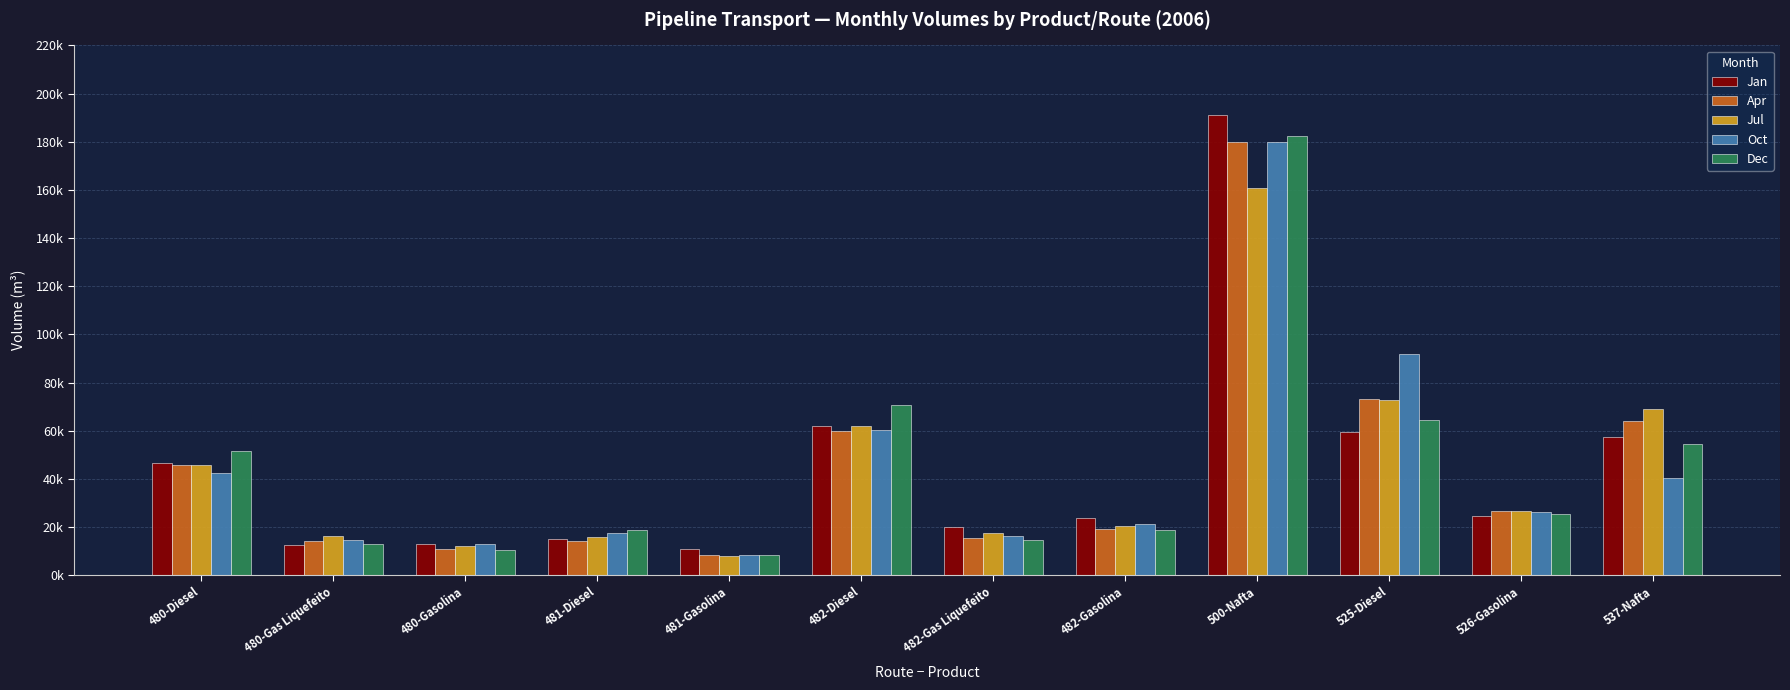

Are the bars horizontal?

No